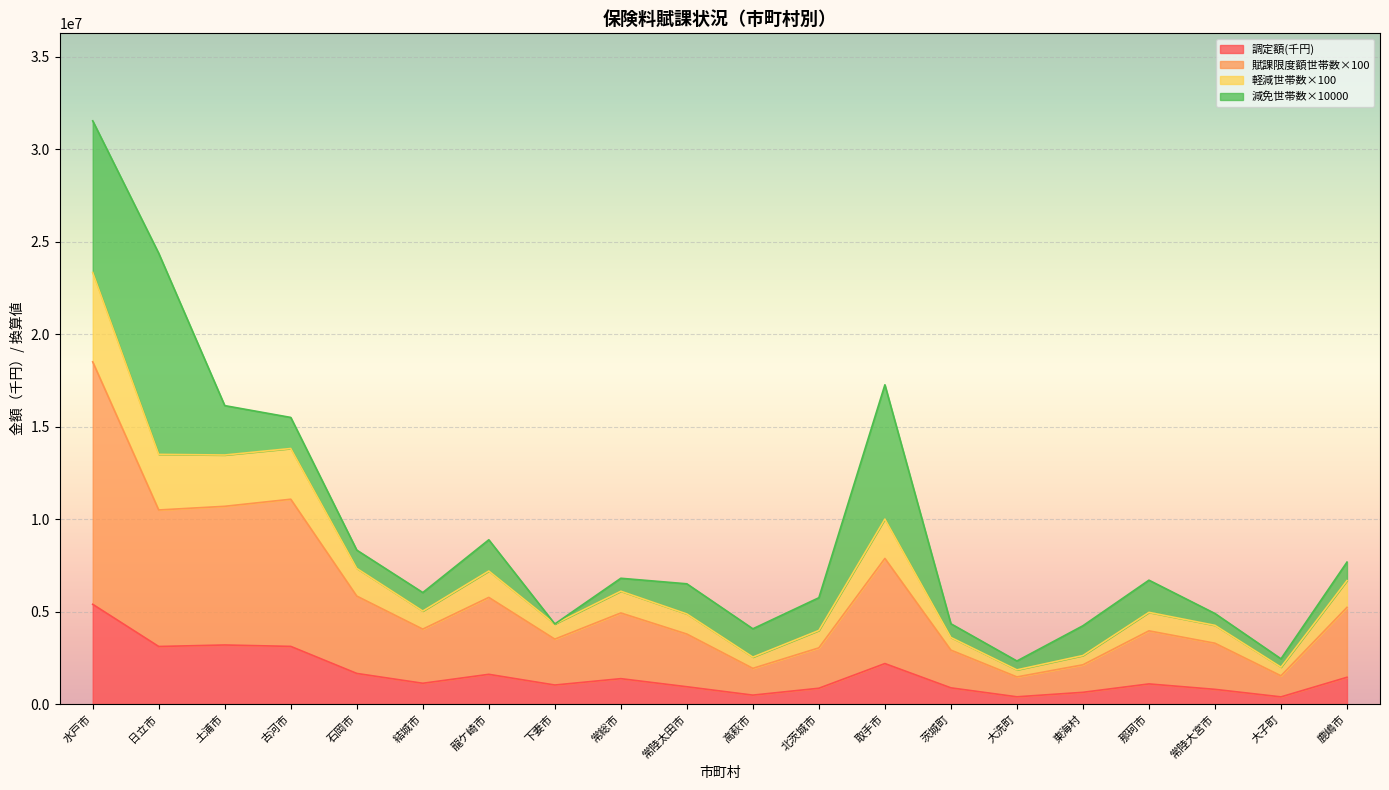

What is the sum of all 調定額 values?

31720217